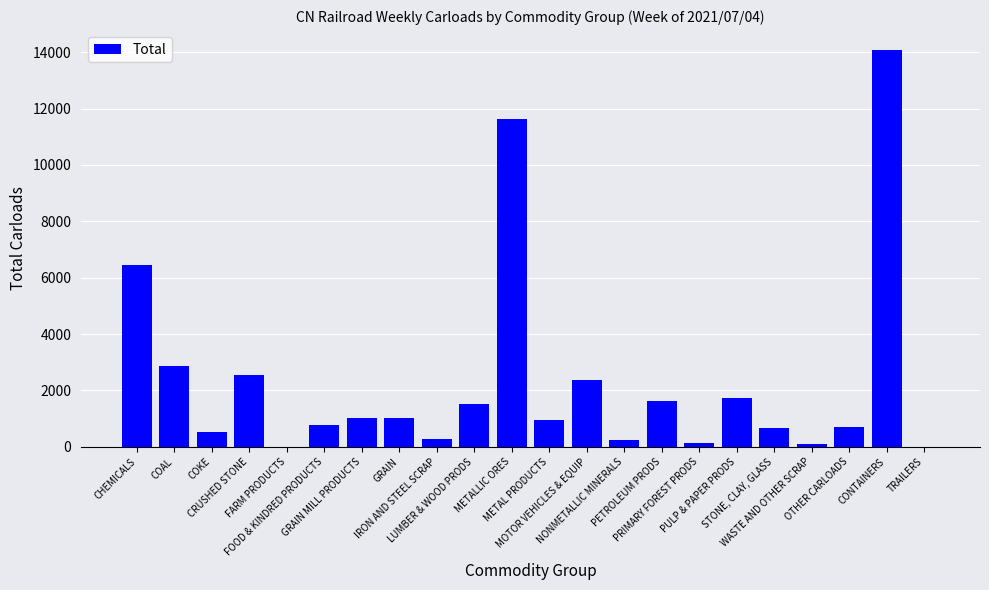

Are the bars horizontal?

No